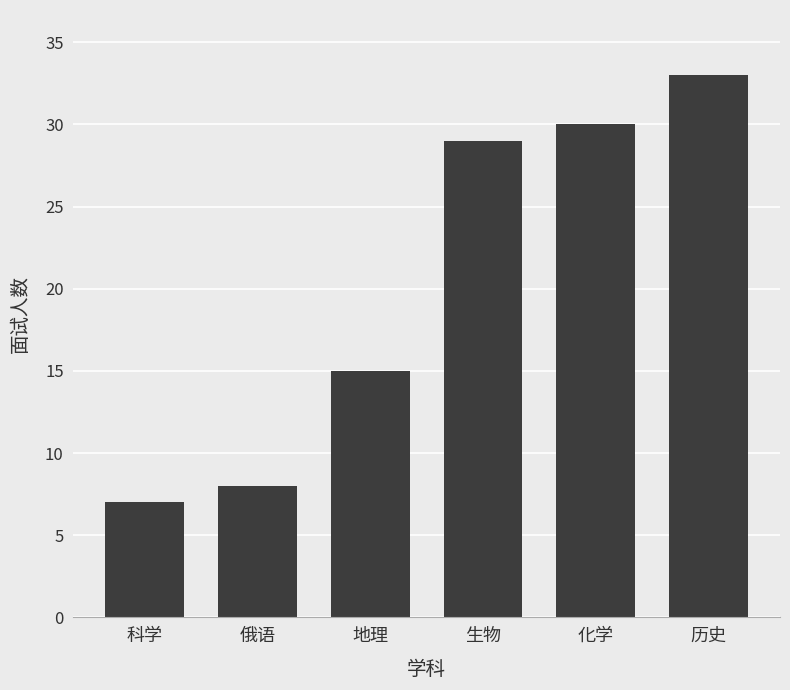

How many distinct data groups are displayed?

1